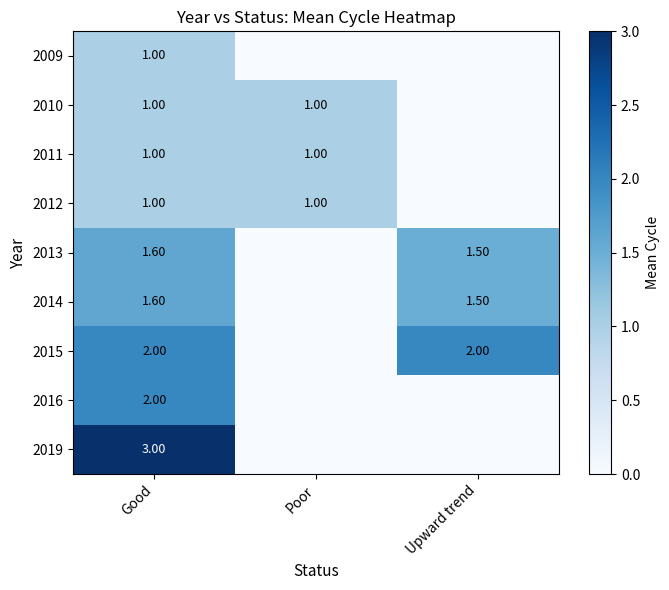

What is the difference between the highest and lowest values at Upward trend?

2.0